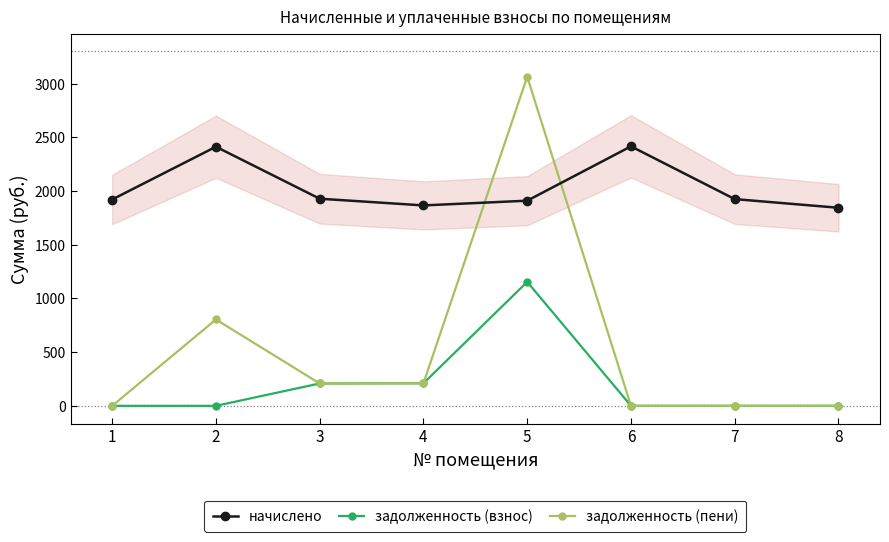

What is the maximum value for задолженность (пени)?

3064.2